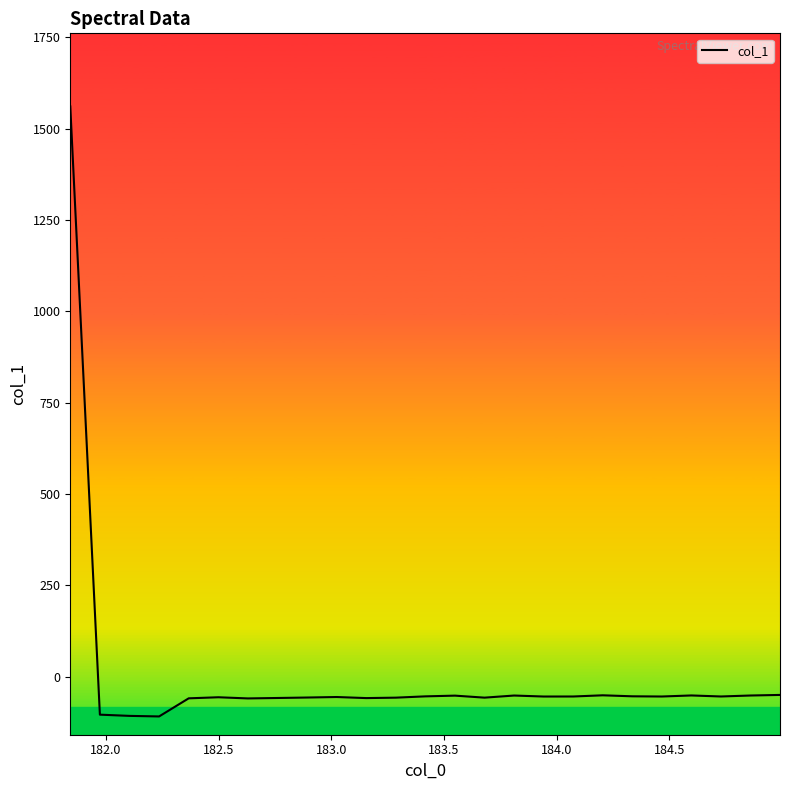

What is the smallest value displayed?

-108.2